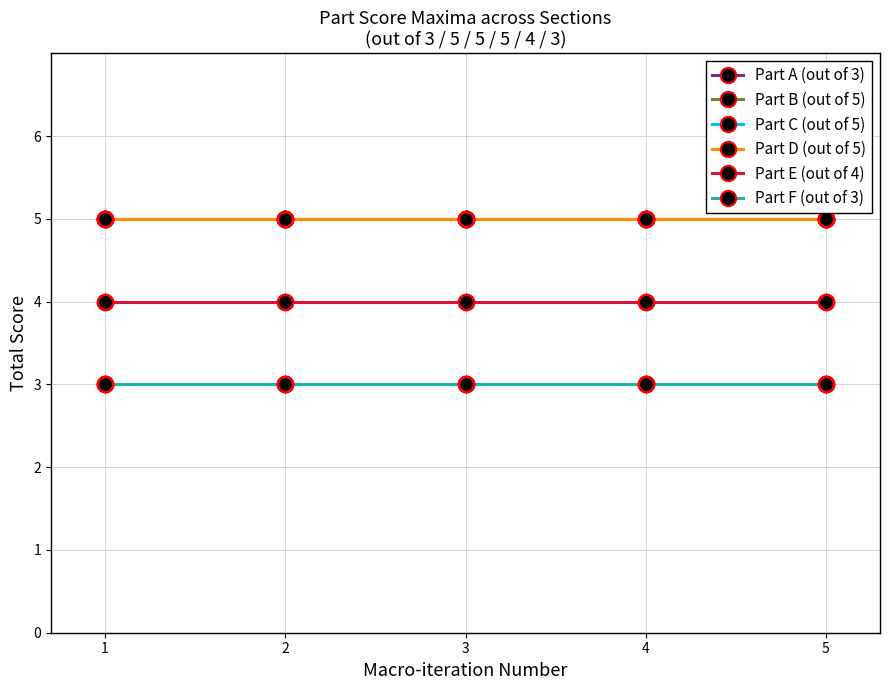

Is this an area chart (filled region under the line)?

No